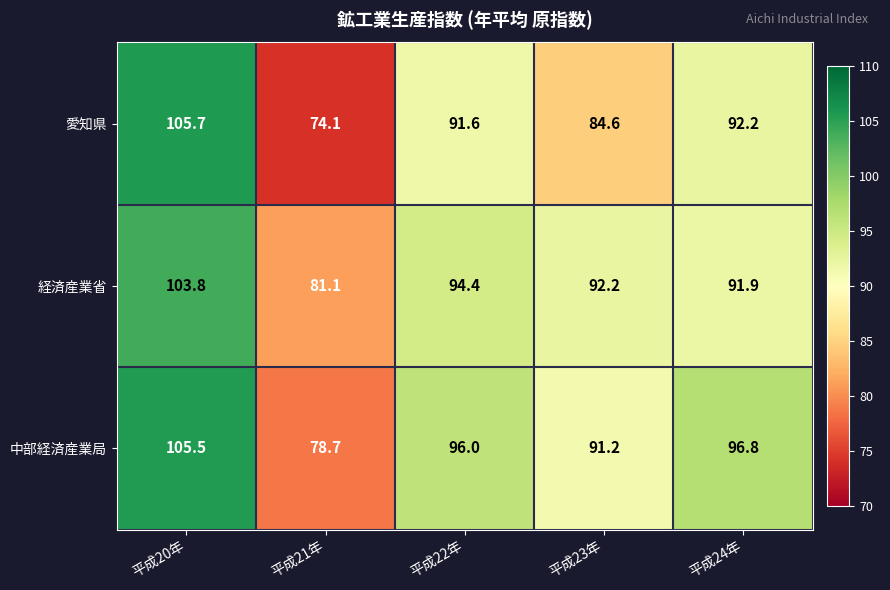

Is it true that 愛知県 equals 91.6 at 平成22年?

True